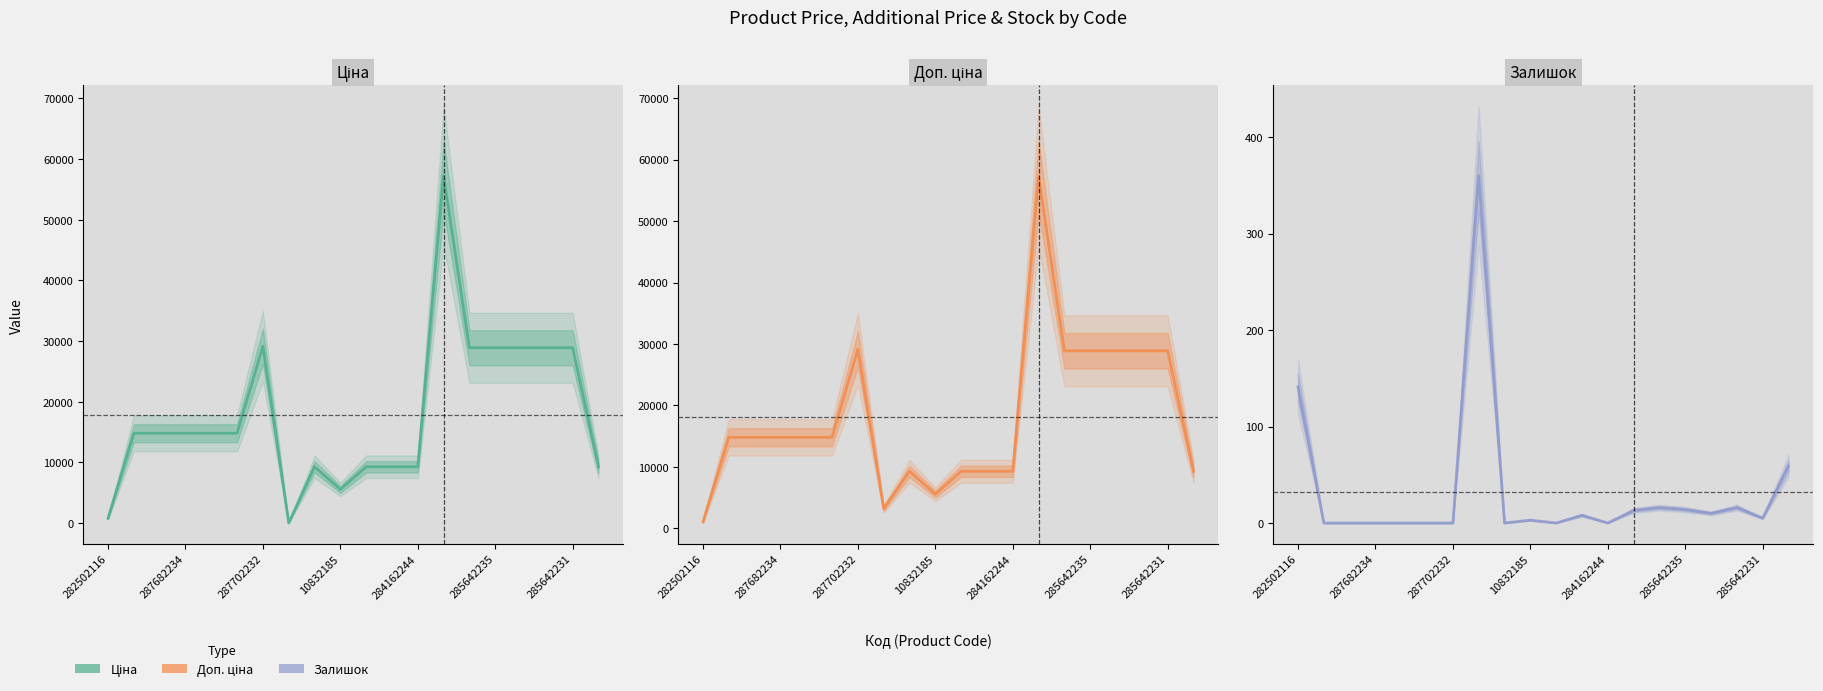

What is the difference between the Доп. ціна values at 285642231 and 11?

19861.8